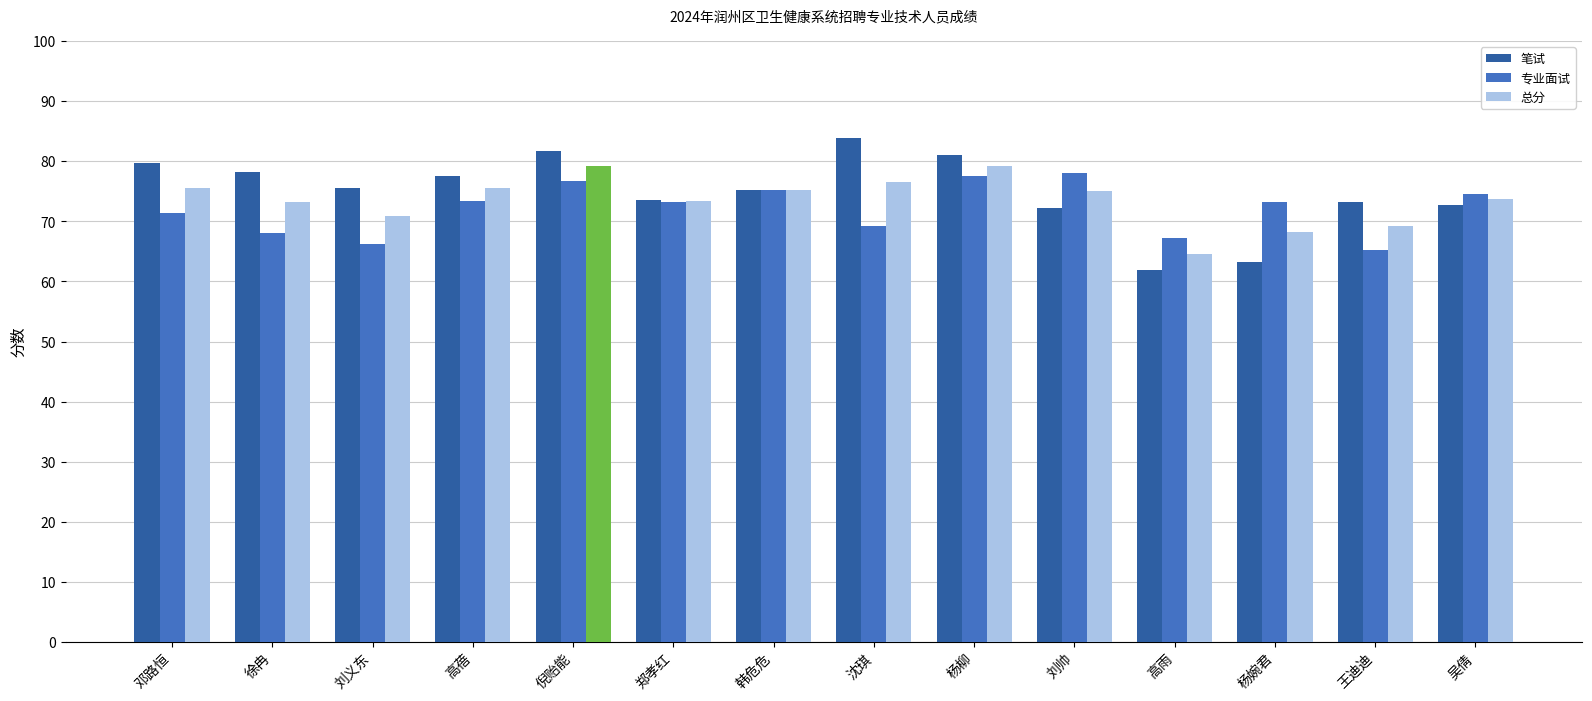

True or false: 总分 has a value of 79.2 at 倪贻能.

True